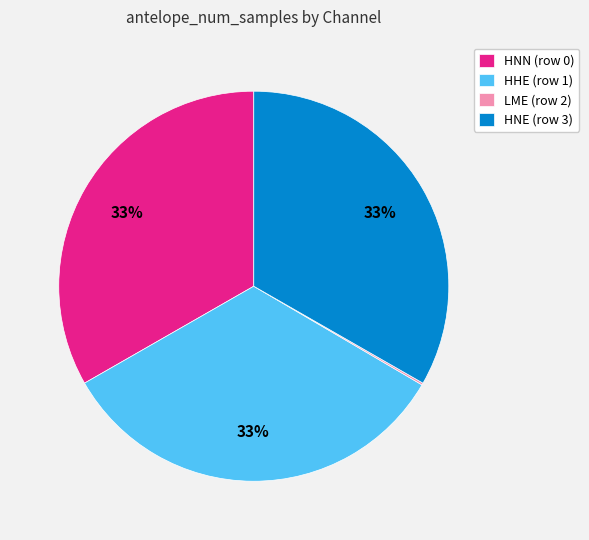

What is the ratio of the value at HNE (row 3) to the value at HNN (row 0)?

1.0